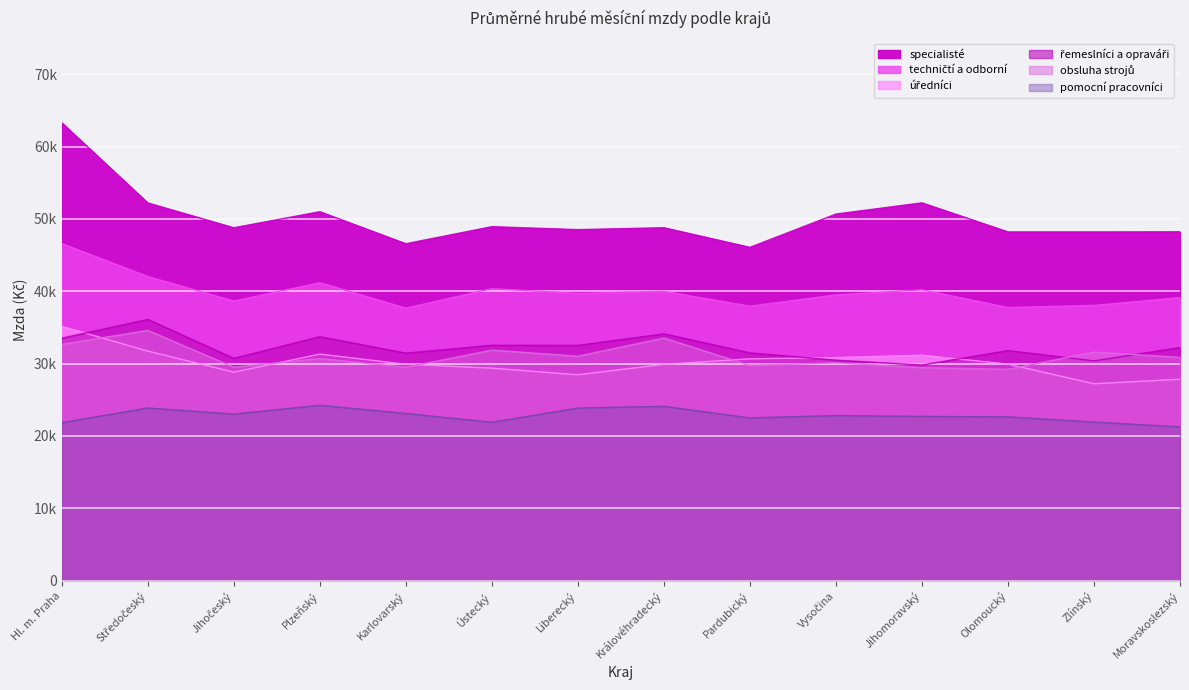

True or false: techničtí a odborní and pomocní pracovníci cross at least once.

False